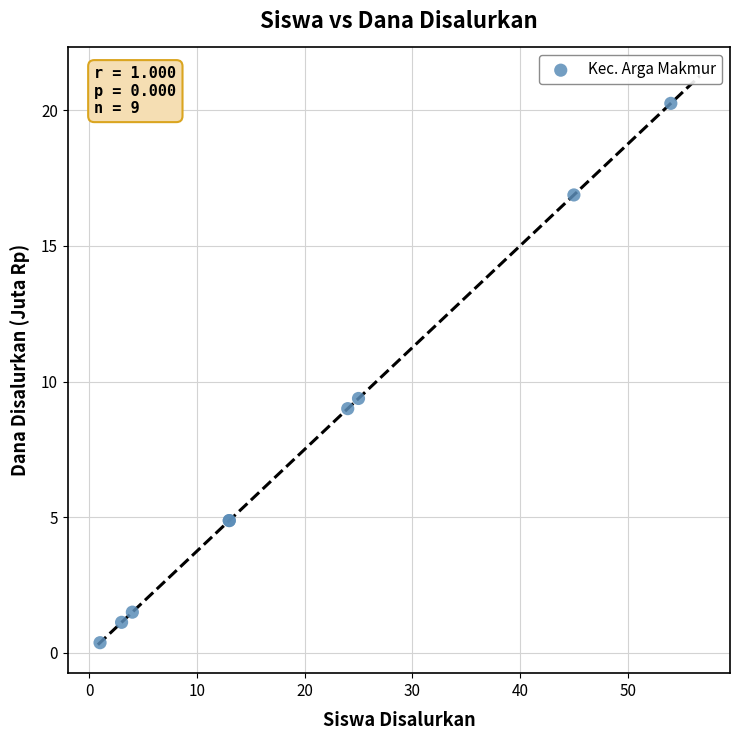

What Y value in the scatter plot is closest to 10?

9.4